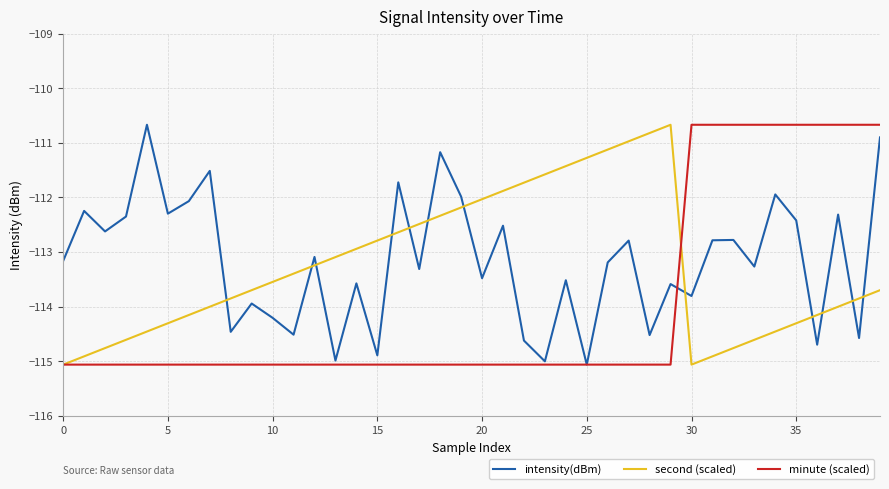

What is the minimum value for intensity(dBm)?

-115.1